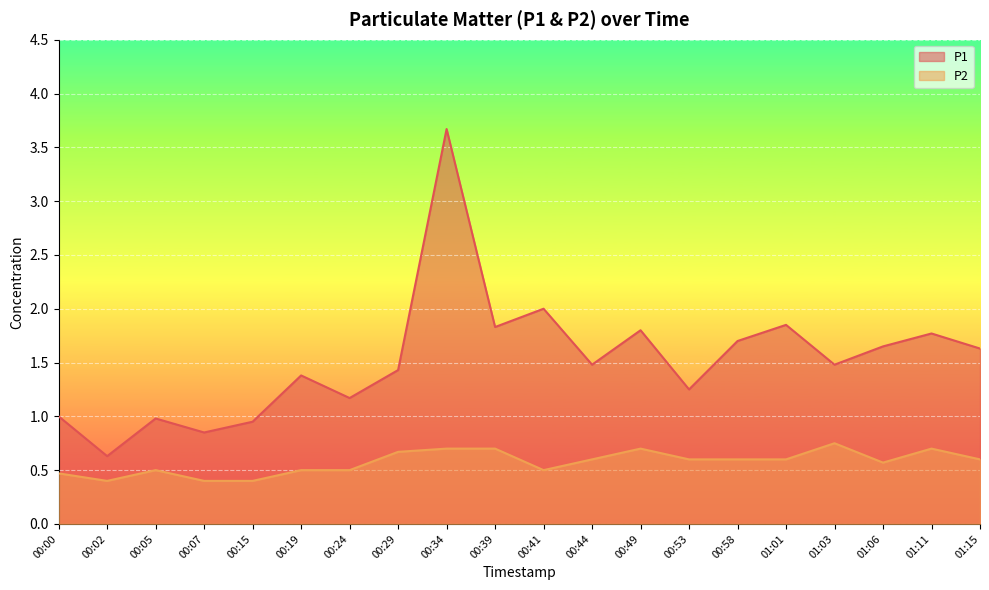

Where is P2 nearest to the value 0?

00:02